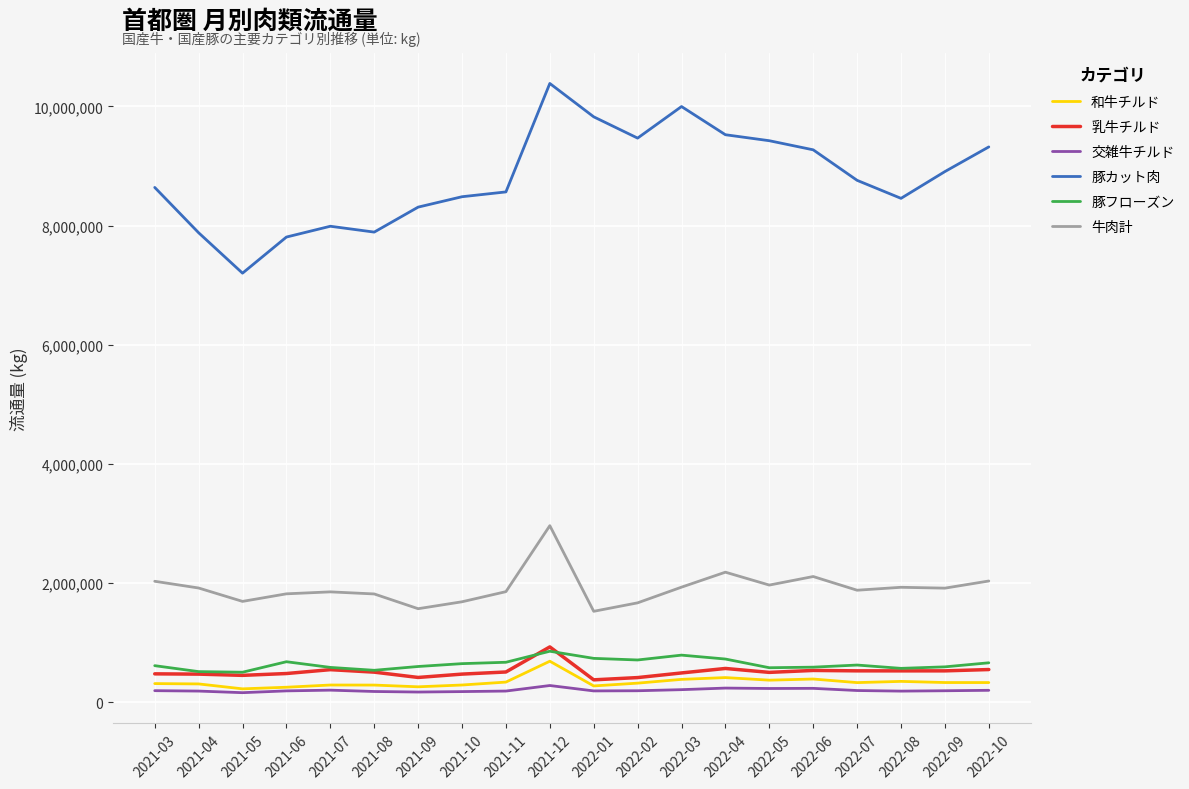

What value does the 豚フローズン series have at 2021-04, to the nearest 100?

512300